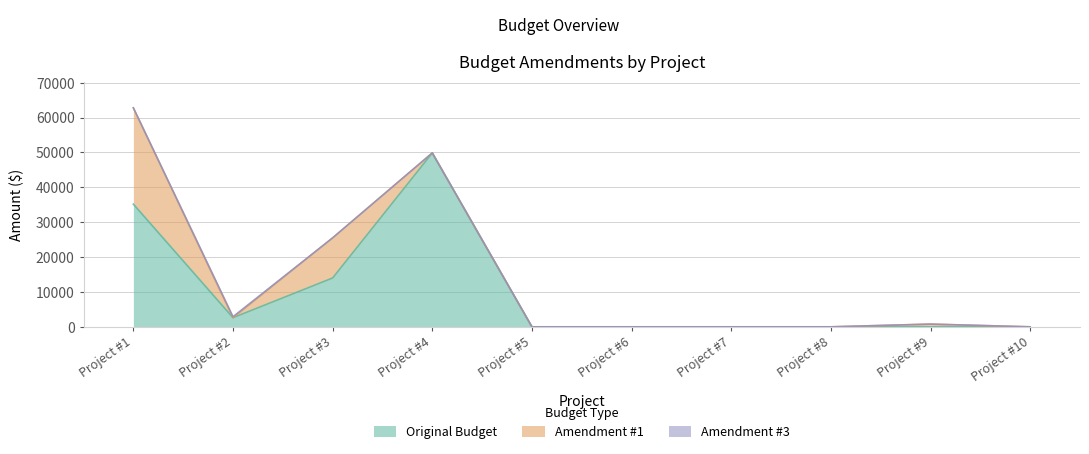

How many values in Amendment #1 are above zero?

3